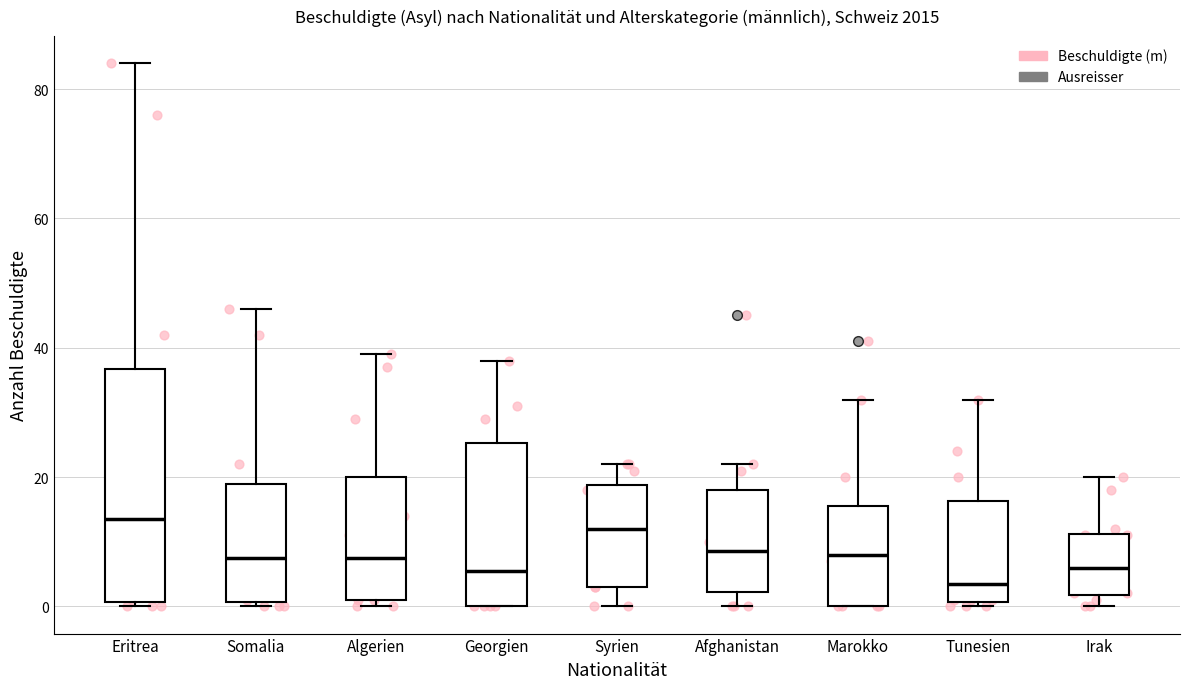

Which box is the tallest, from its lower edge to its upper edge?

Eritrea